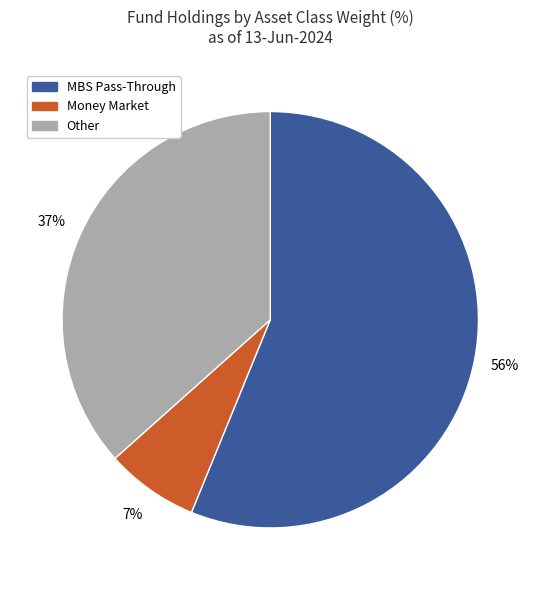

To the nearest percent, what is the difference between the largest and smallest slice percentages?

49%